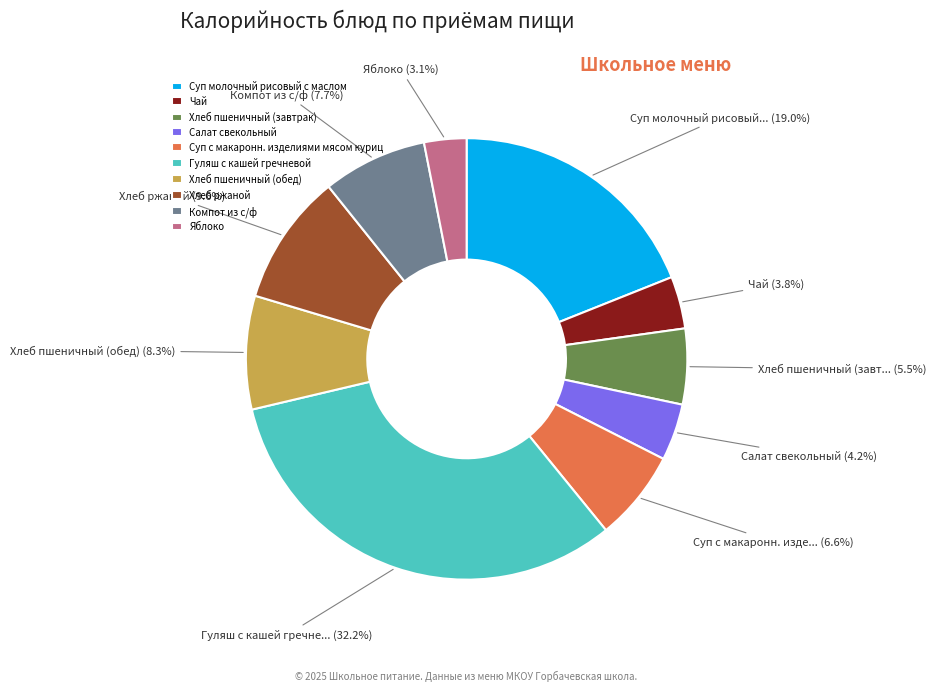

Which category has the biggest portion of the pie?

Гуляш с кашей гречневой